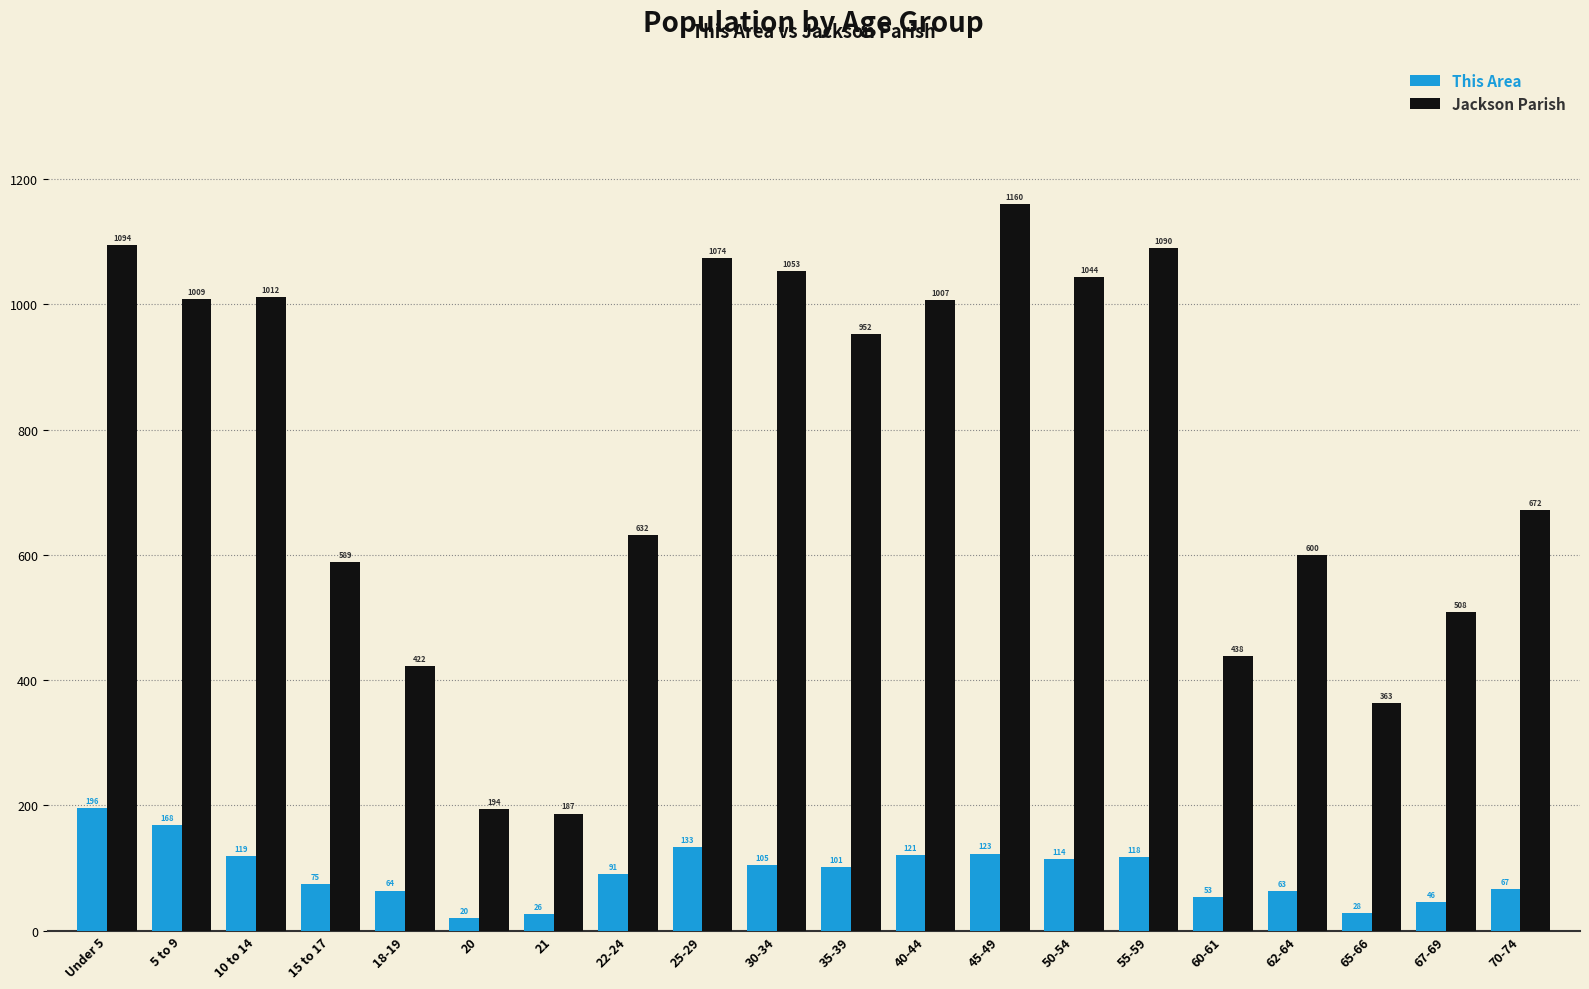

The value of Jackson Parish at 65-66 is 363. True or false?

True